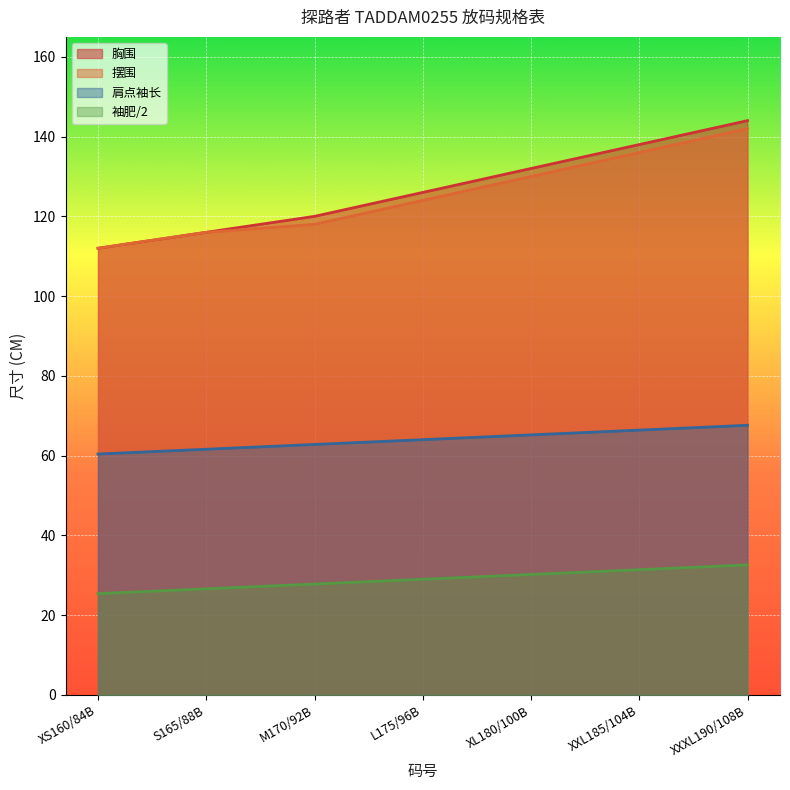

What is the approximate value of 袖肥/2 at XXL185/104B?

31.4